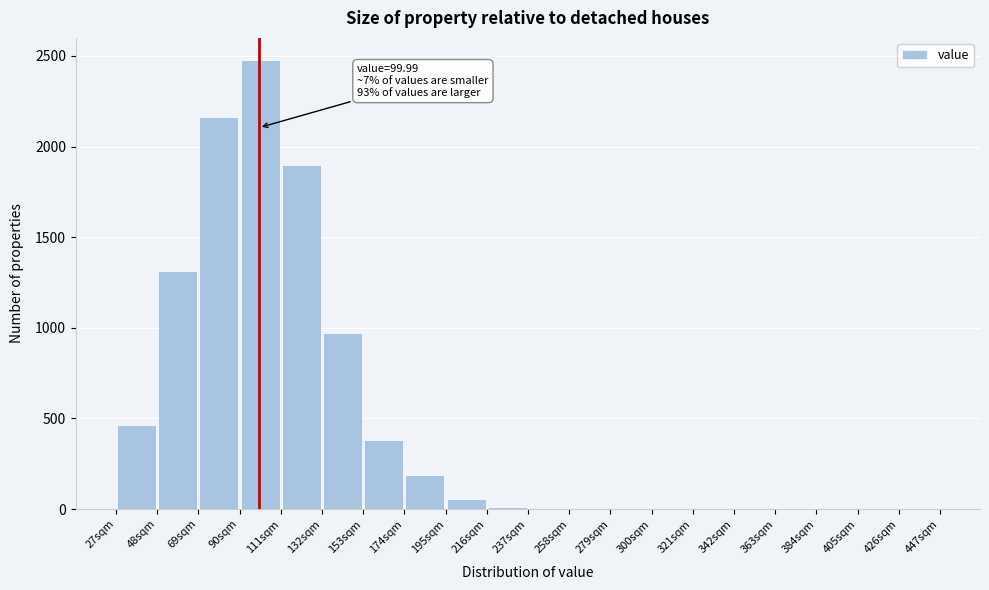

Which range on the x-axis has the tallest bar?

90 to 111